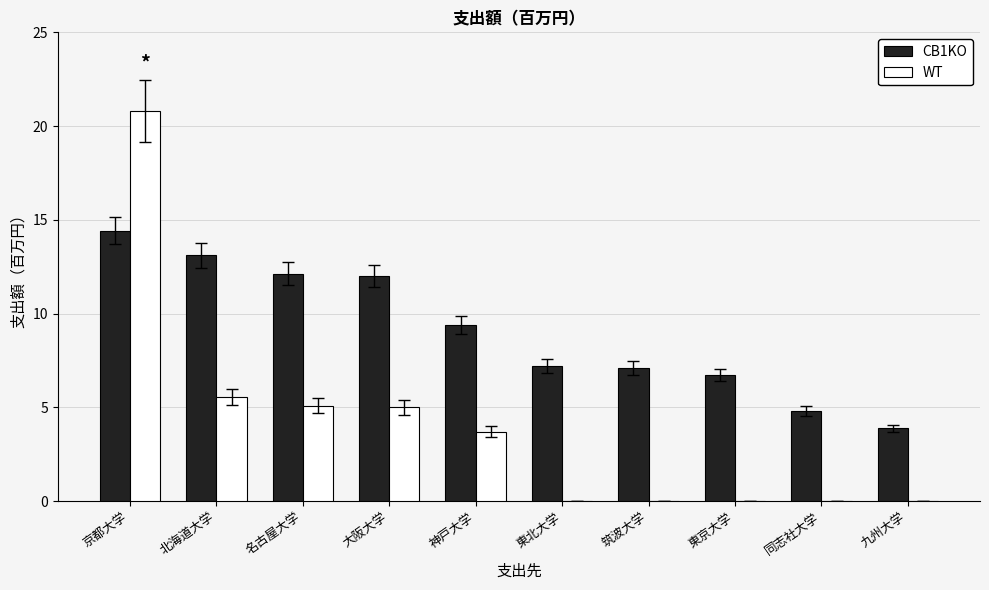

At which label does CB1KO reach its peak?

京都大学